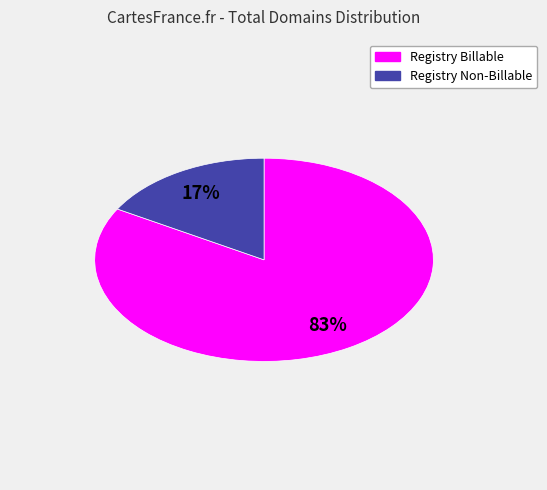

How many slices are in this pie chart?

2